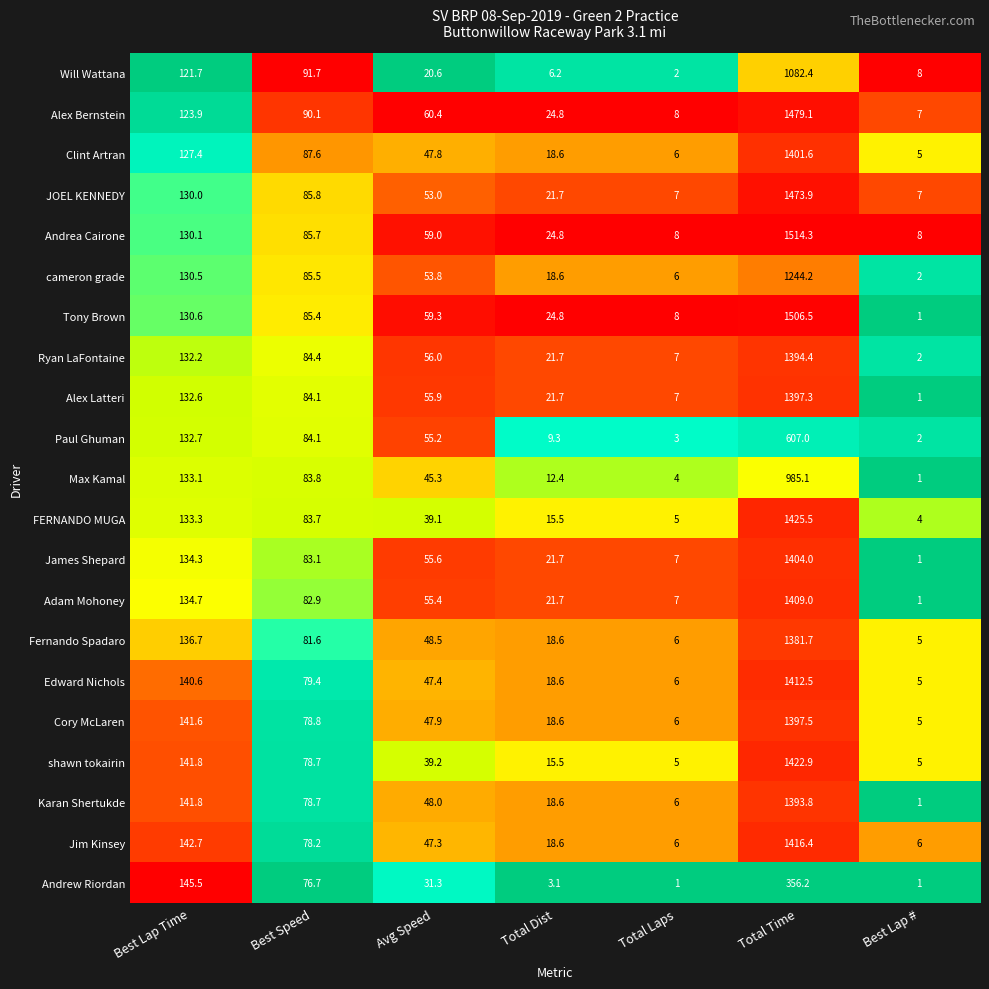

What is the spread (max minus min) of values at Avg Speed?

39.8